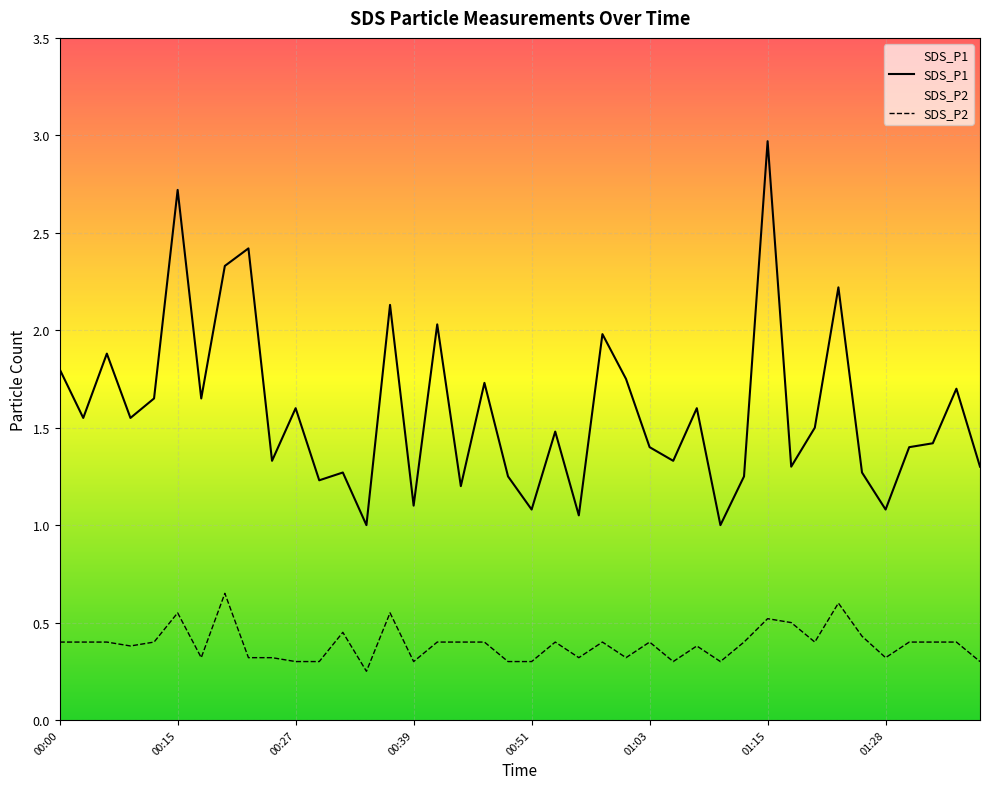

How many lines are shown in the chart?

2